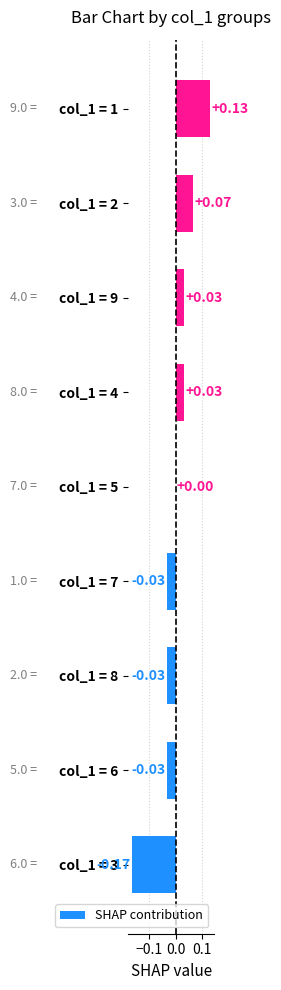

Are the bars horizontal?

Yes